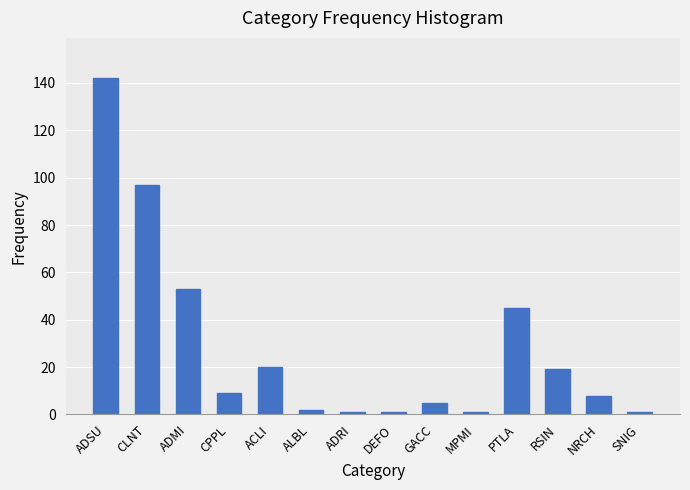

What is the maximum value shown in the chart?

142